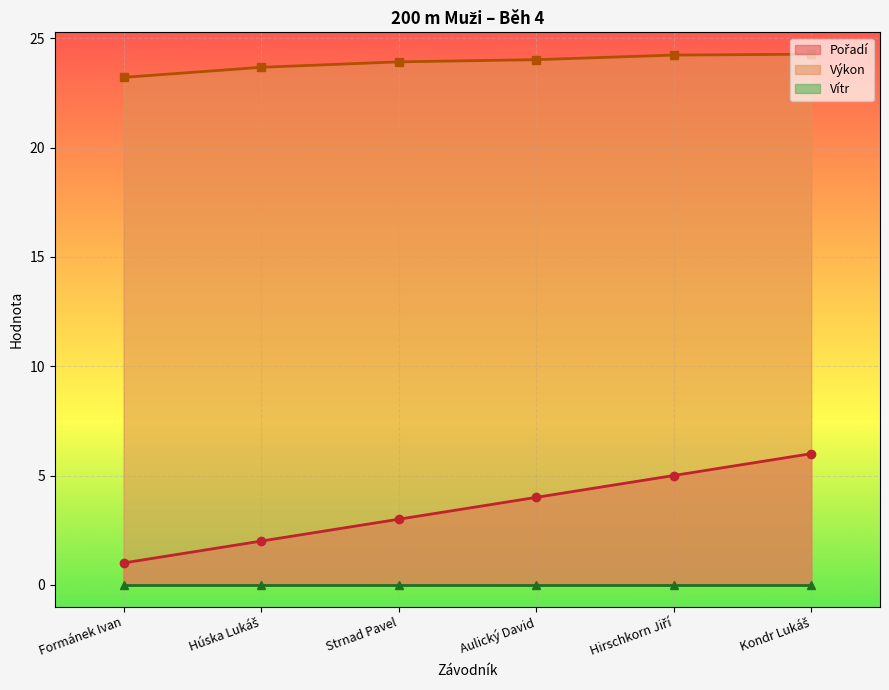

What is the highest value of the Výkon series?

24.3